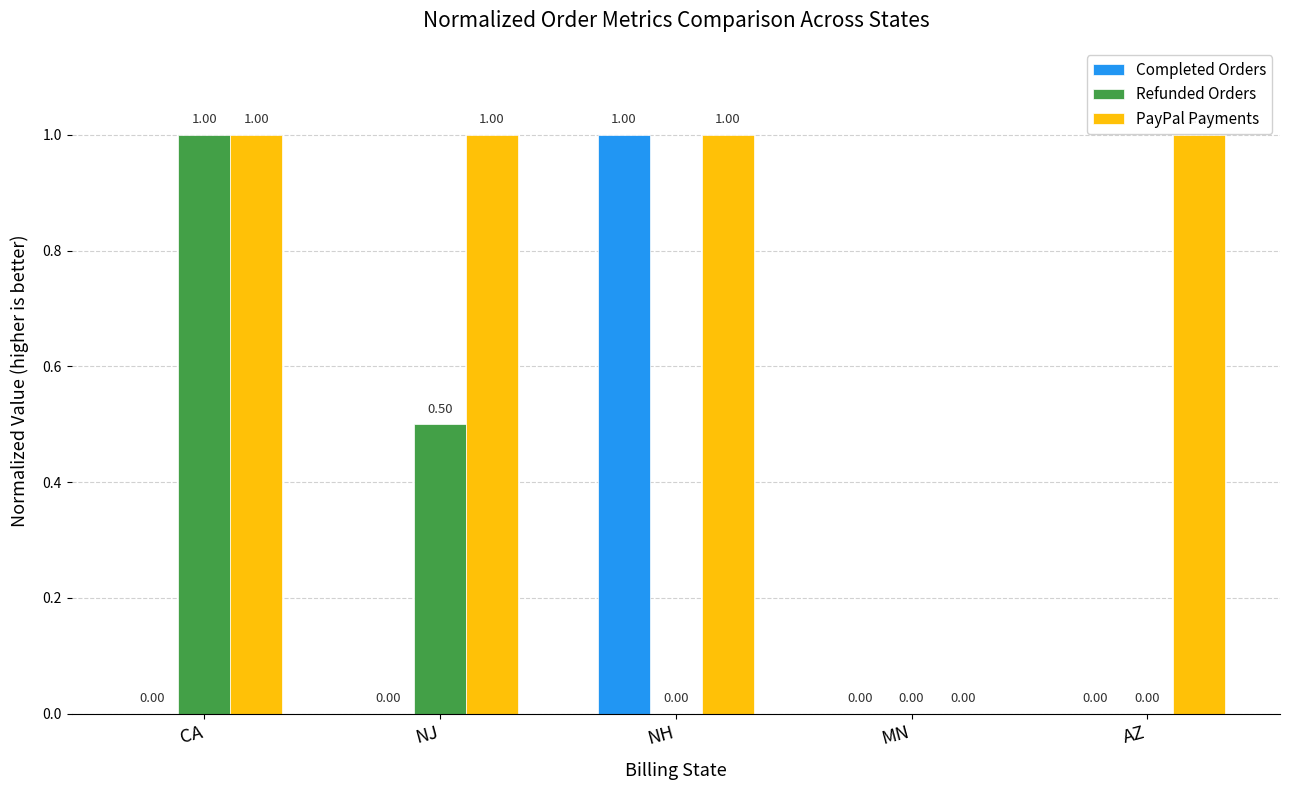

Is the value of Refunded Orders at NJ greater than the value of Completed Orders at NH?

No